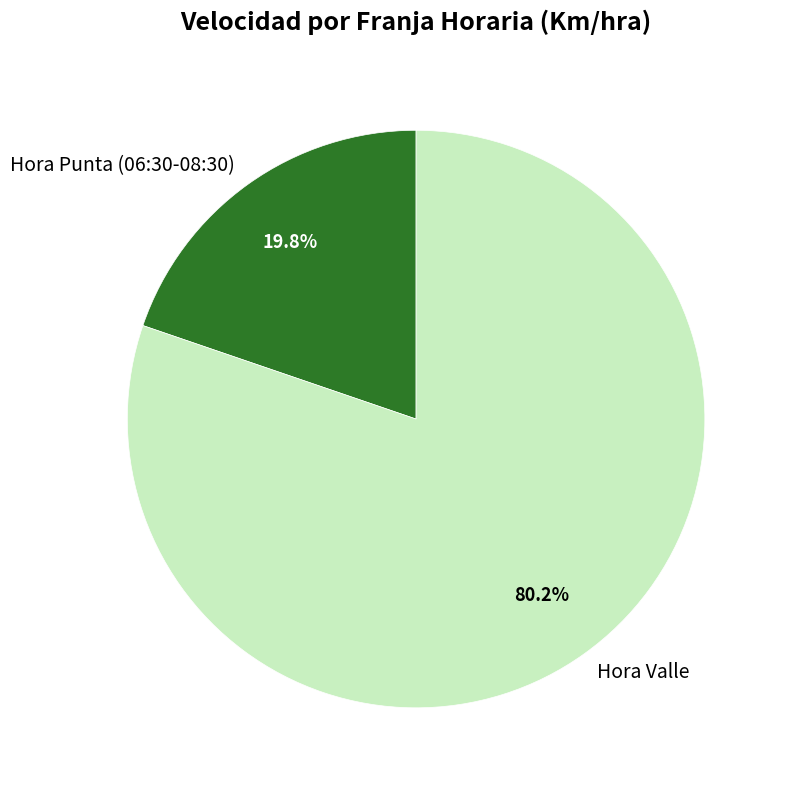

Combined, do Hora Punta (06:30-08:30) and Hora Valle account for over 50%?

Yes